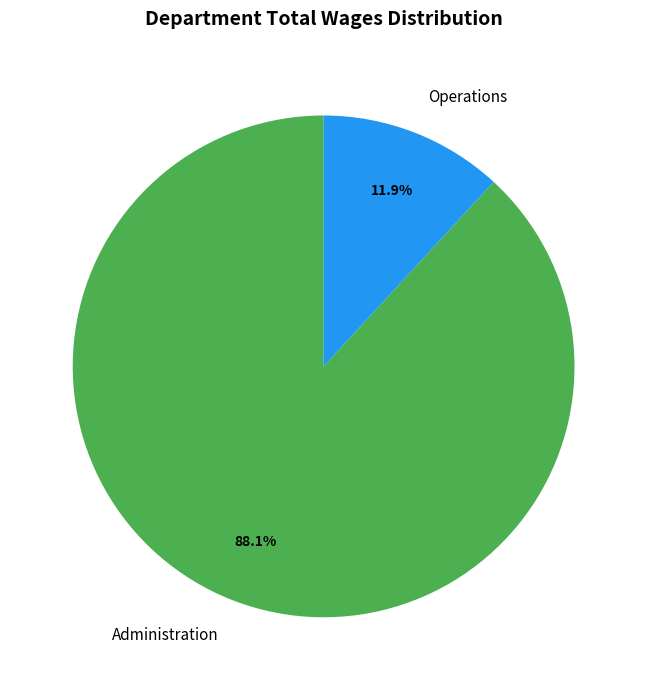

Is there any slice that represents more than half of the pie?

Yes